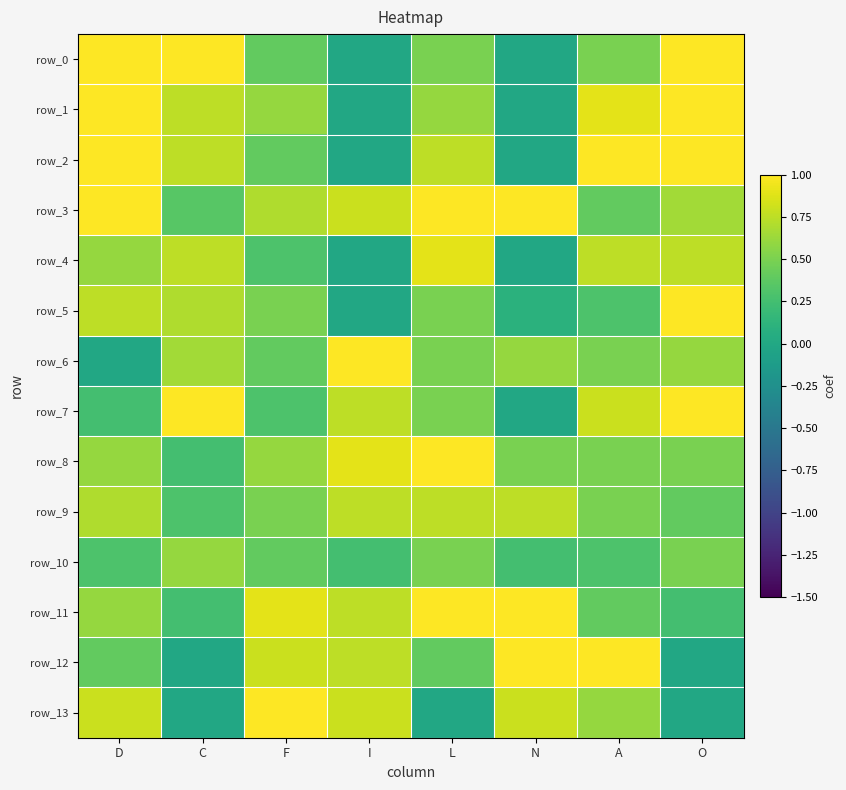

Reading left to right, what are all the values shown in this chart?

row_0: D=1.0	C=1.0	F=0.4	I=0.0	L=0.5	N=0.0	A=0.5	O=1.0
row_1: D=1.0	C=0.8	F=0.6	I=0.0	L=0.6	N=0.0	A=0.9	O=1.0
row_2: D=1.0	C=0.8	F=0.4	I=0.0	L=0.8	N=0.0	A=1.0	O=1.0
row_3: D=1.0	C=0.3	F=0.7	I=0.8	L=1.0	N=1.0	A=0.4	O=0.7
row_4: D=0.6	C=0.8	F=0.3	I=0.0	L=0.9	N=0.0	A=0.8	O=0.8
row_5: D=0.8	C=0.7	F=0.5	I=0.0	L=0.5	N=0.1	A=0.3	O=1.0
row_6: D=0.0	C=0.7	F=0.4	I=1.0	L=0.5	N=0.6	A=0.5	O=0.6
row_7: D=0.2	C=1.0	F=0.3	I=0.8	L=0.5	N=0.0	A=0.8	O=1.0
row_8: D=0.6	C=0.2	F=0.6	I=0.9	L=1.0	N=0.5	A=0.5	O=0.5
row_9: D=0.7	C=0.3	F=0.5	I=0.8	L=0.8	N=0.8	A=0.5	O=0.4
row_10: D=0.3	C=0.6	F=0.4	I=0.2	L=0.5	N=0.2	A=0.3	O=0.5
row_11: D=0.6	C=0.2	F=0.9	I=0.8	L=1.0	N=1.0	A=0.4	O=0.2
row_12: D=0.4	C=0.0	F=0.8	I=0.8	L=0.4	N=1.0	A=1.0	O=0.0
row_13: D=0.8	C=0.0	F=1.0	I=0.8	L=0.0	N=0.8	A=0.6	O=0.0